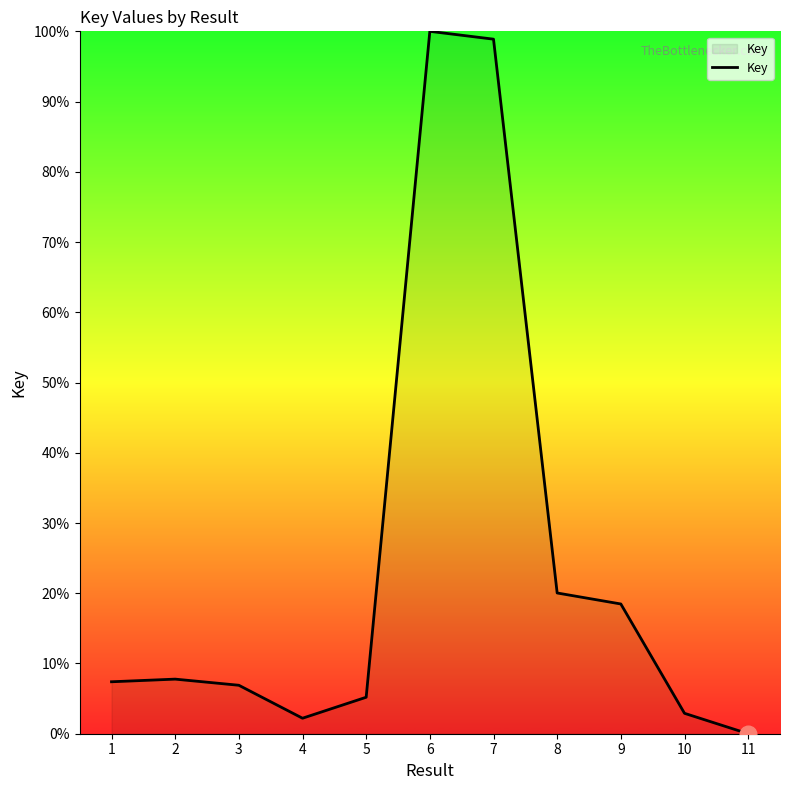

Read the value at 7.

98.9